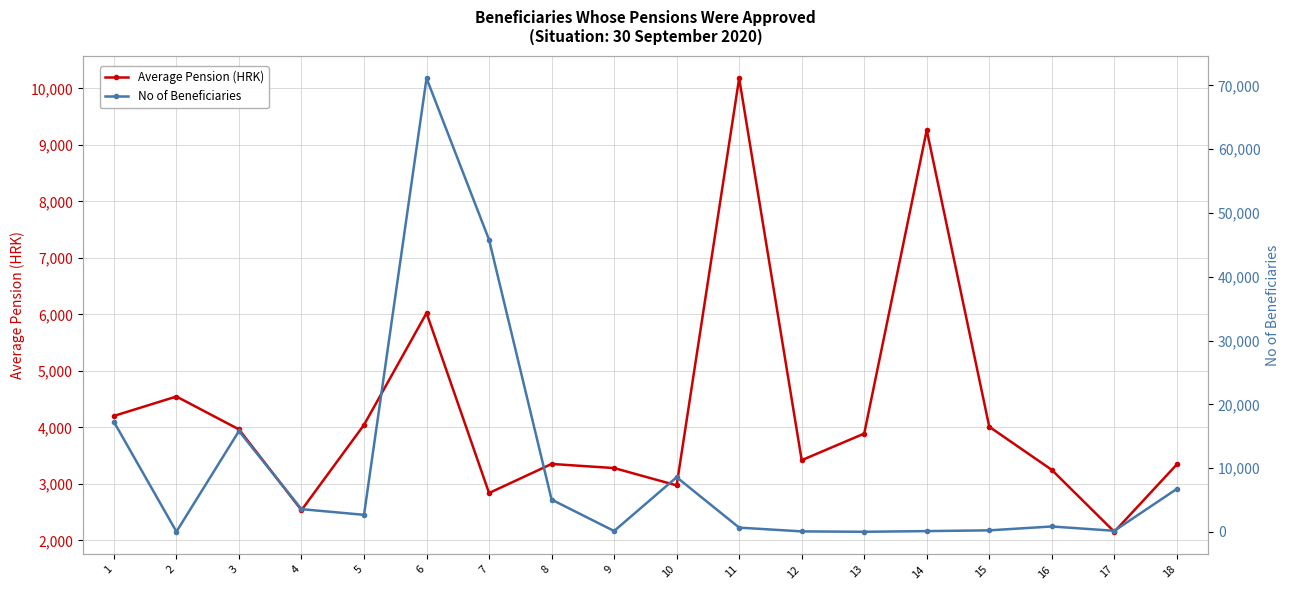

What is the difference between the maximum and minimum values in the Average Pension (HRK) series?

8027.9